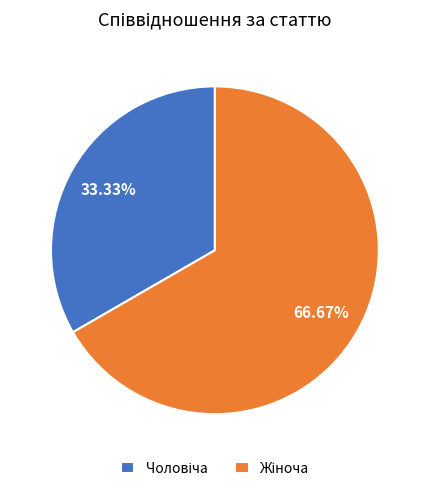

Does any single category account for the majority?

Yes